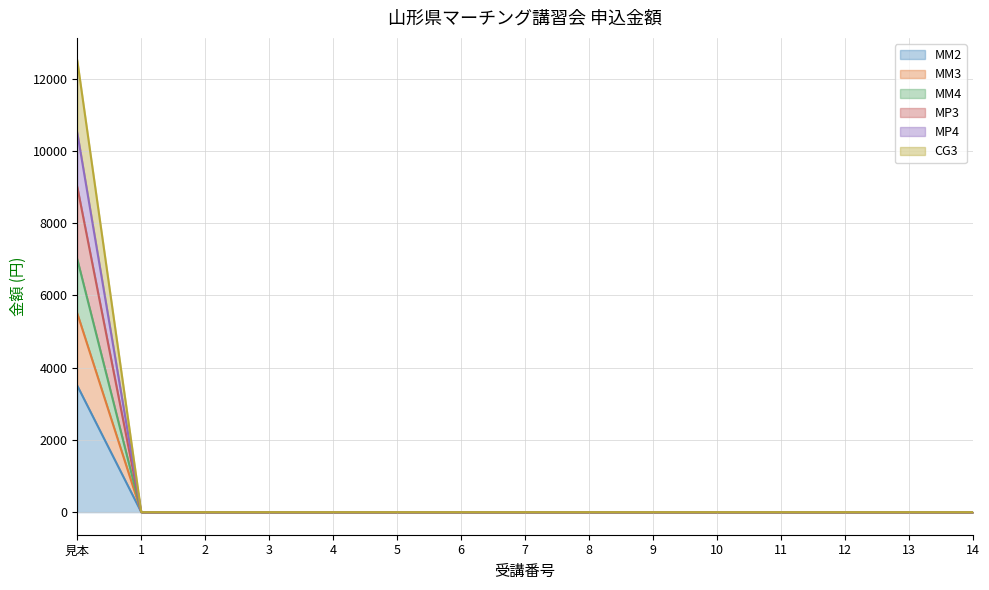

What position from the right is 8?

7